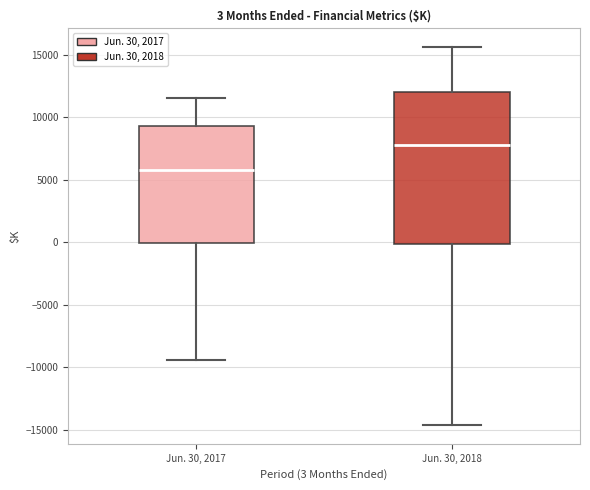

Which box has the highest median line?

Jun. 30, 2018